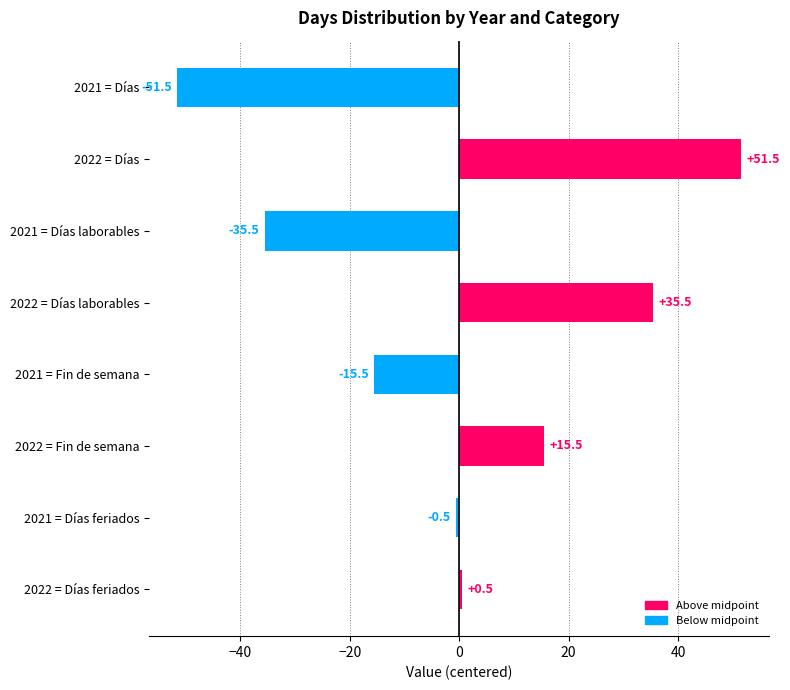

How many series are shown in this chart?

1